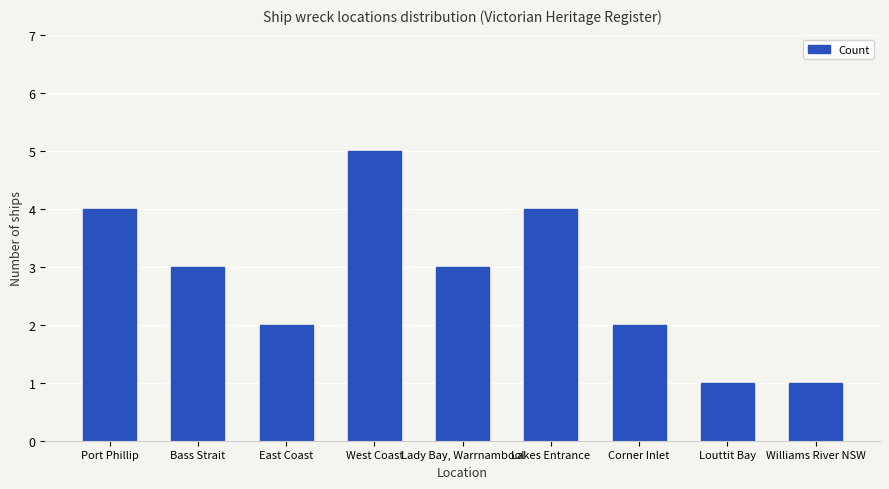

What is the value of the 6th bar from the left?

4